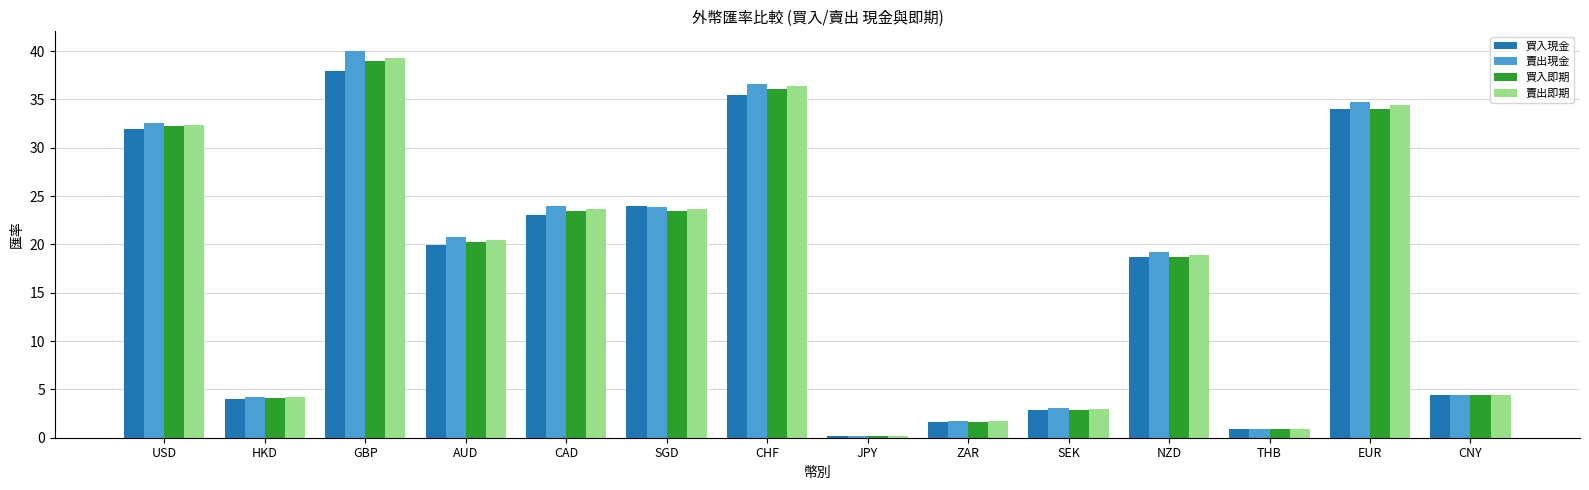

At which category does the chart reach its minimum across all series?

JPY